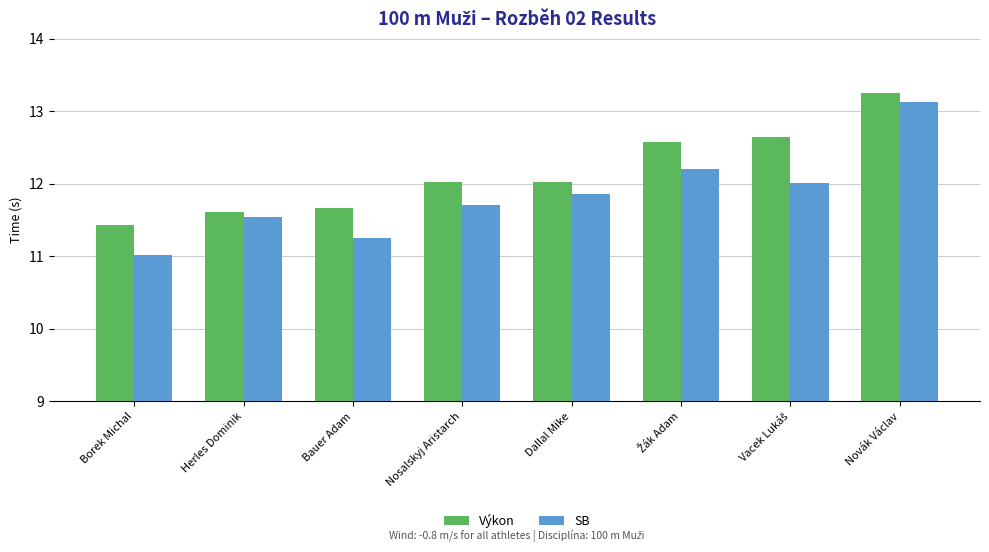

What is the difference between the maximum and minimum values in the SB series?

2.1